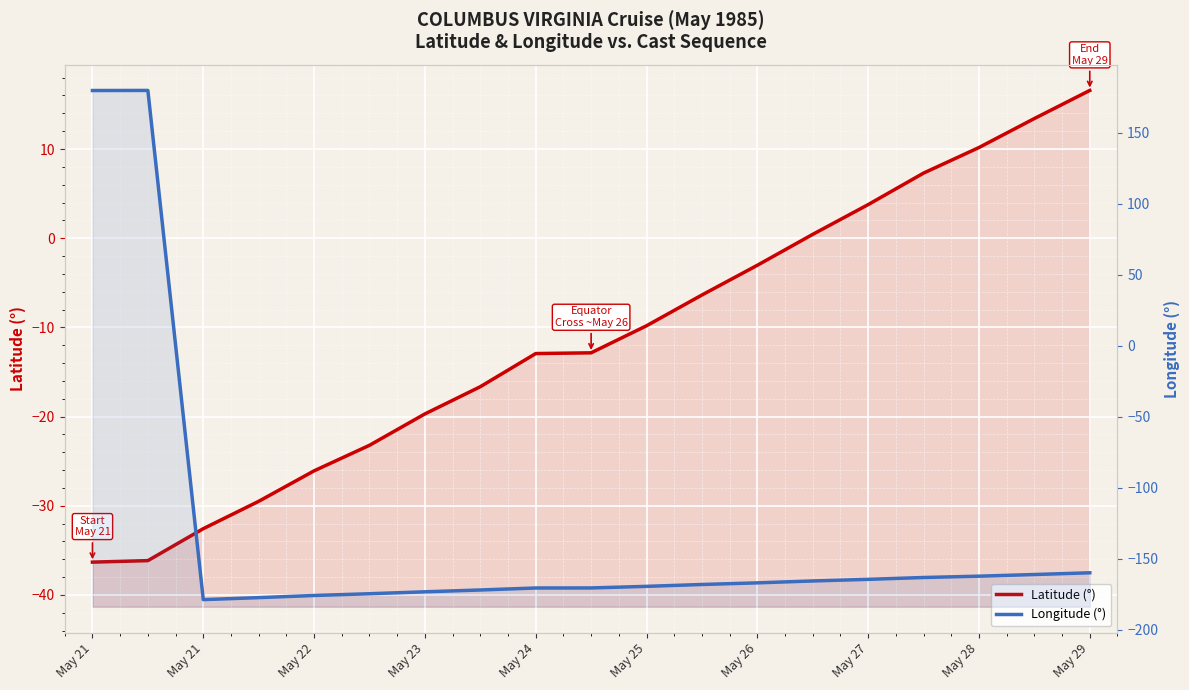

What is the spread (max minus min) of values at May 25?

159.5